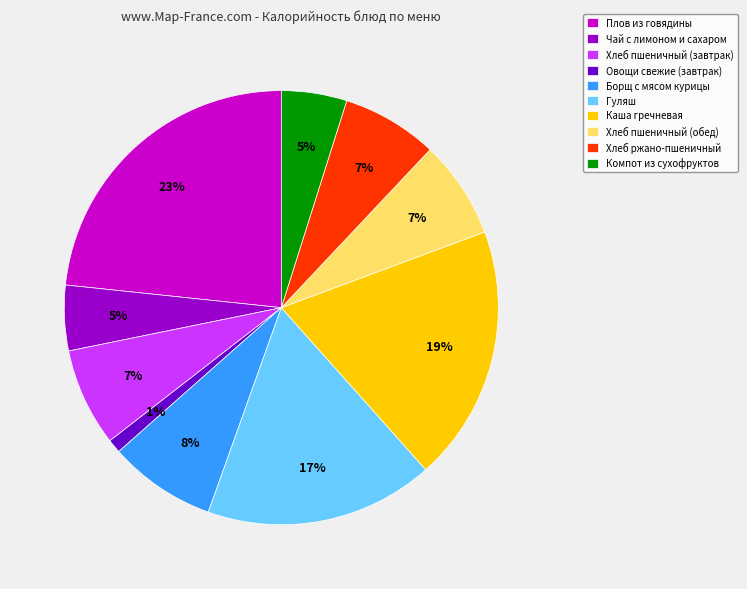

Does Хлеб пшеничный (завтрак) account for over 50% of the chart?

No